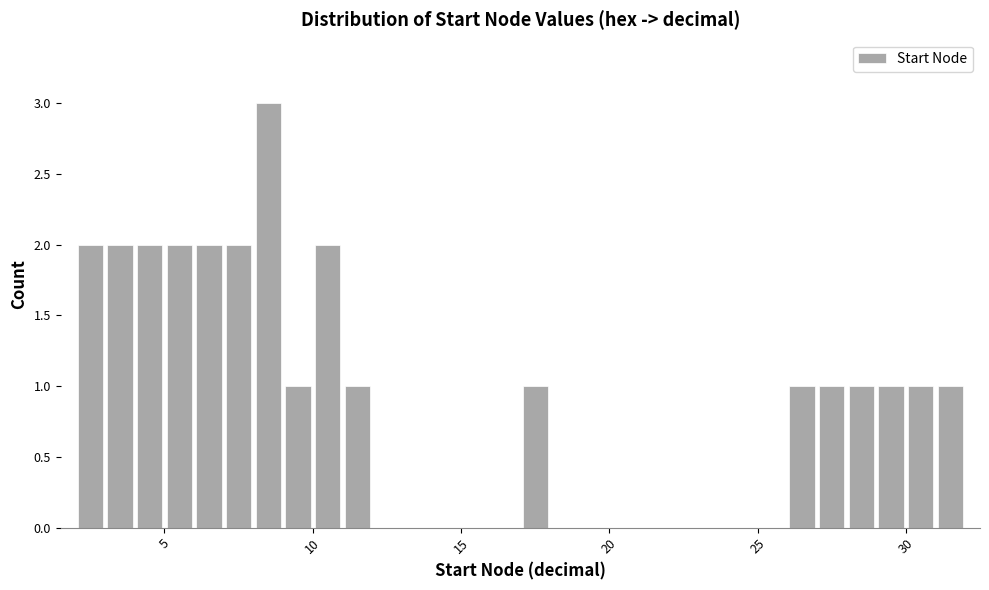

Read against the x-axis, roughly where is the centre of the tallest bar?

8.5